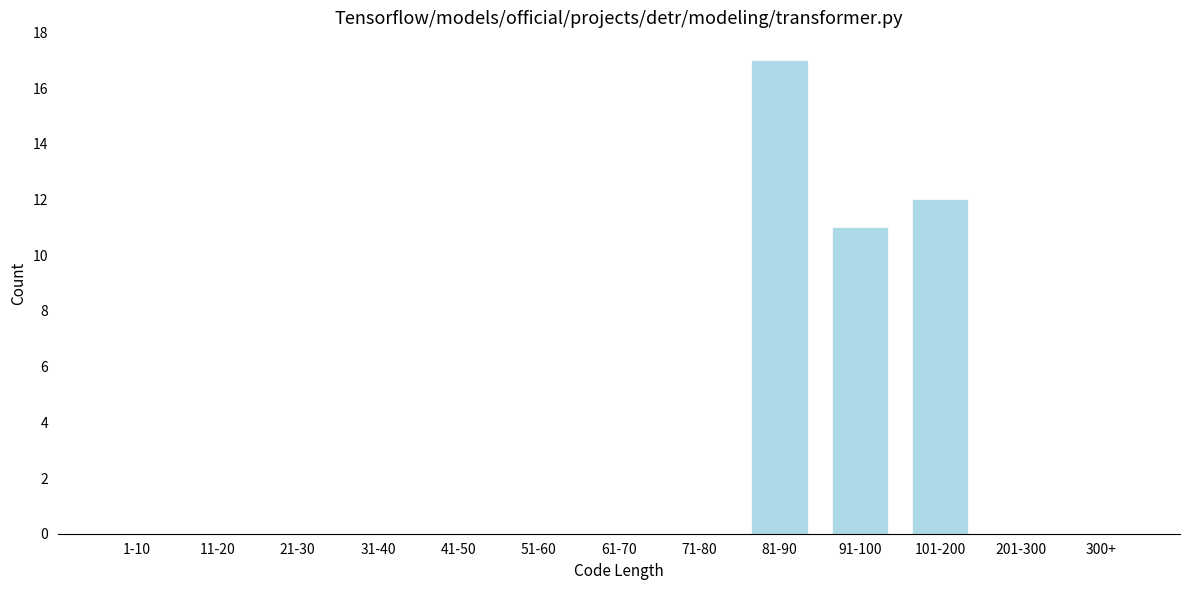

Reading left to right, list all the values displayed in this chart.

1-10=0	11-20=0	21-30=0	31-40=0	41-50=0	51-60=0	61-70=0	71-80=0	81-90=17	91-100=11	101-200=12	201-300=0	300+=0